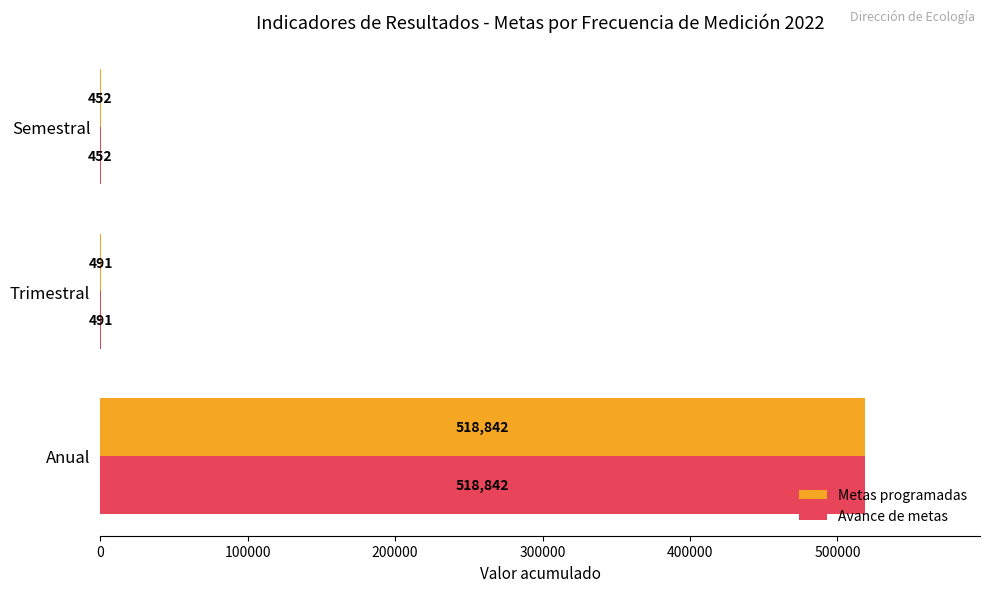

Is it true that Avance de metas equals 518842 at Anual?

True